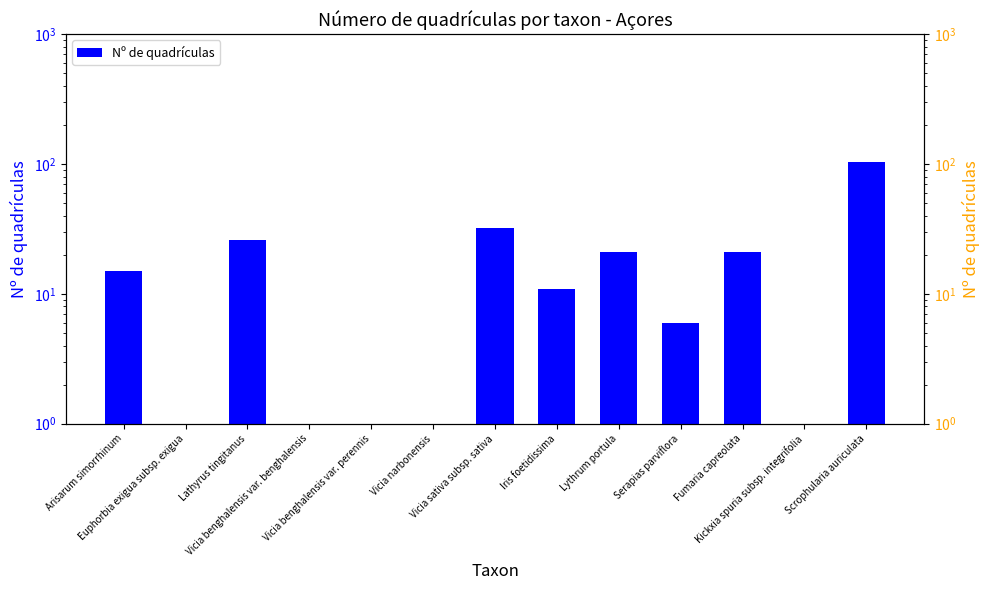

What is the value of the 8th bar from the left?

11.0